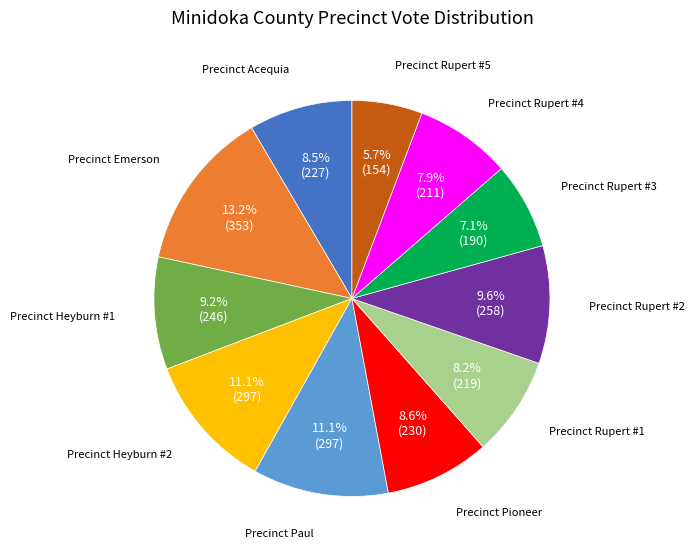

Is there a majority slice in this chart?

No